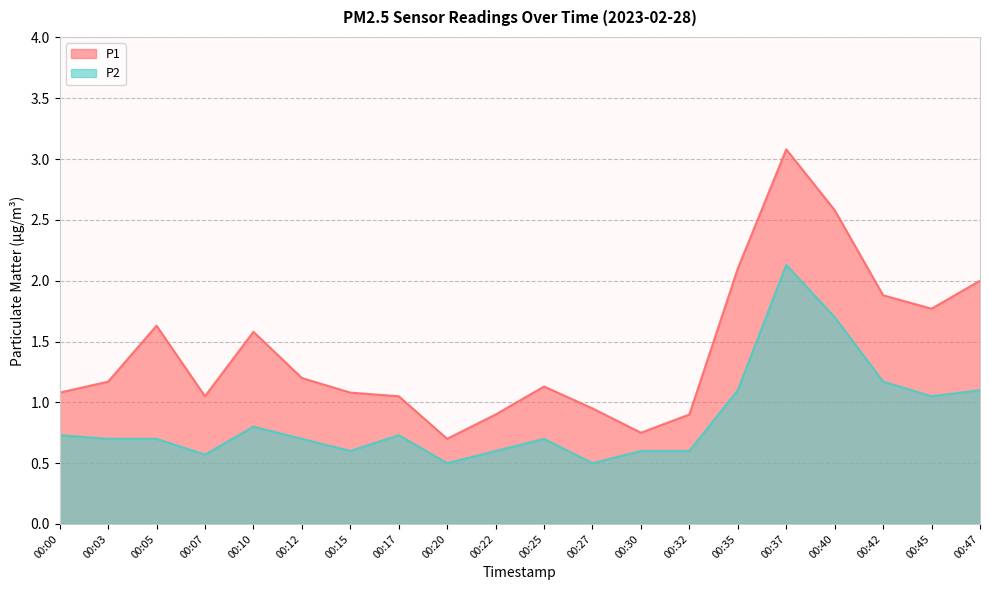

List the series in order of their peak value, lowest first.

P2, P1